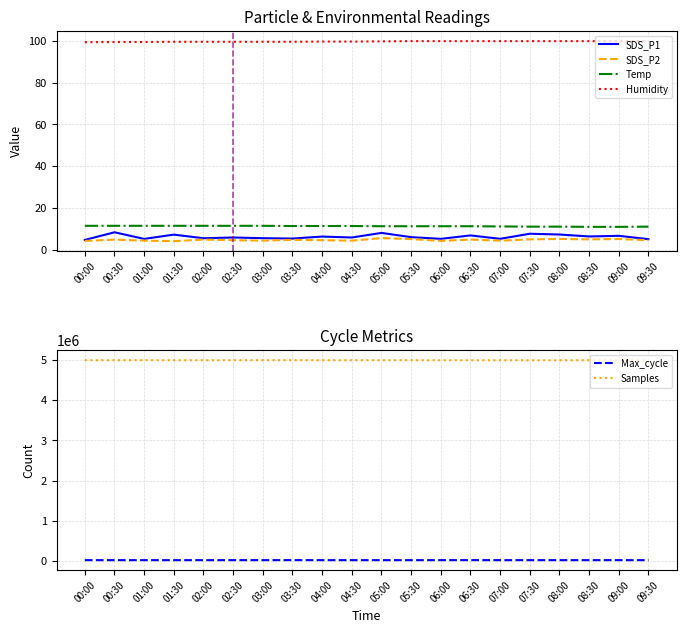

Which has a higher value, 02:00 or 05:00?

05:00